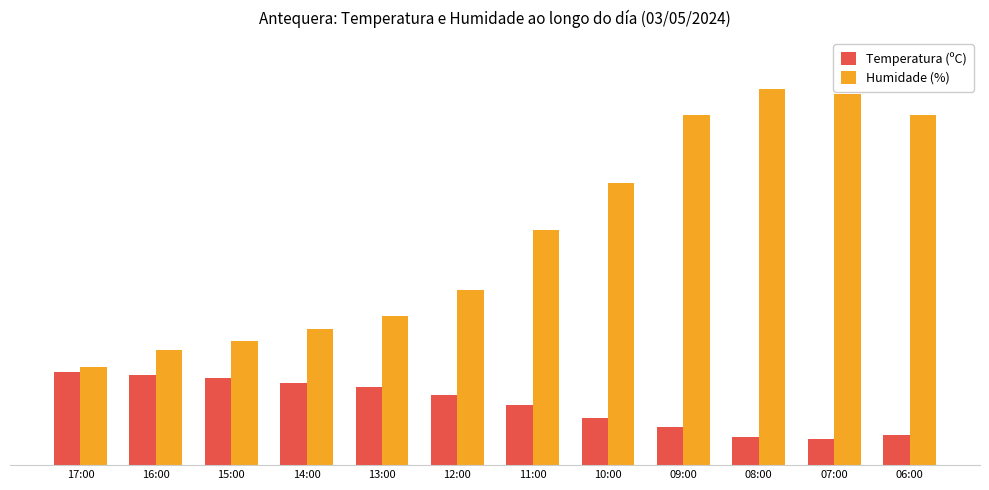

Reading left to right, transcribe all the data shown in this chart.

Temperatura (ºC): 21.9	21.1	20.3	19.3	18.4	16.5	14.2	11.1	8.9	6.6	6.2	7.0
Humidade (%): 23.0	27.0	29.0	32.0	35.0	41.0	55.0	66.0	82.0	88.0	87.0	82.0